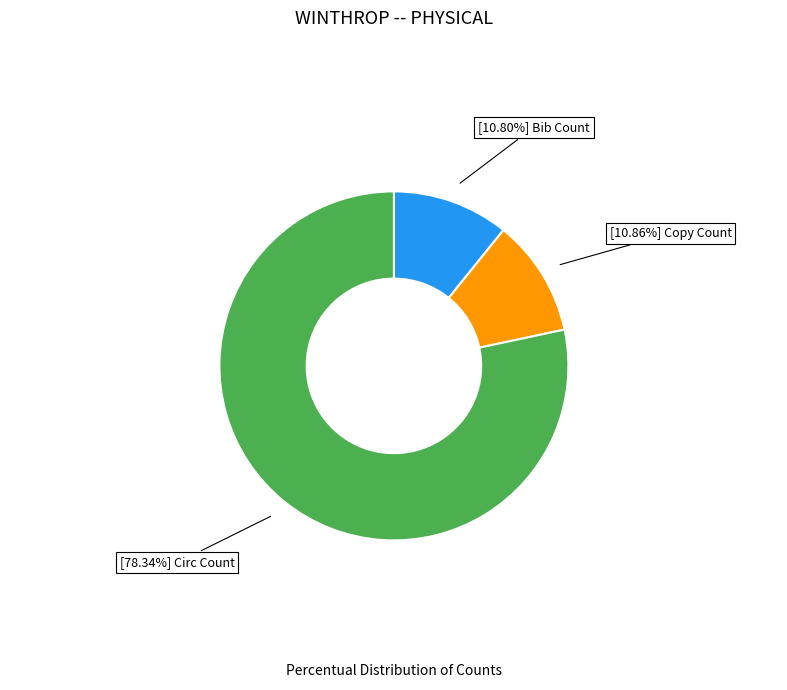

Does any single category account for the majority?

Yes